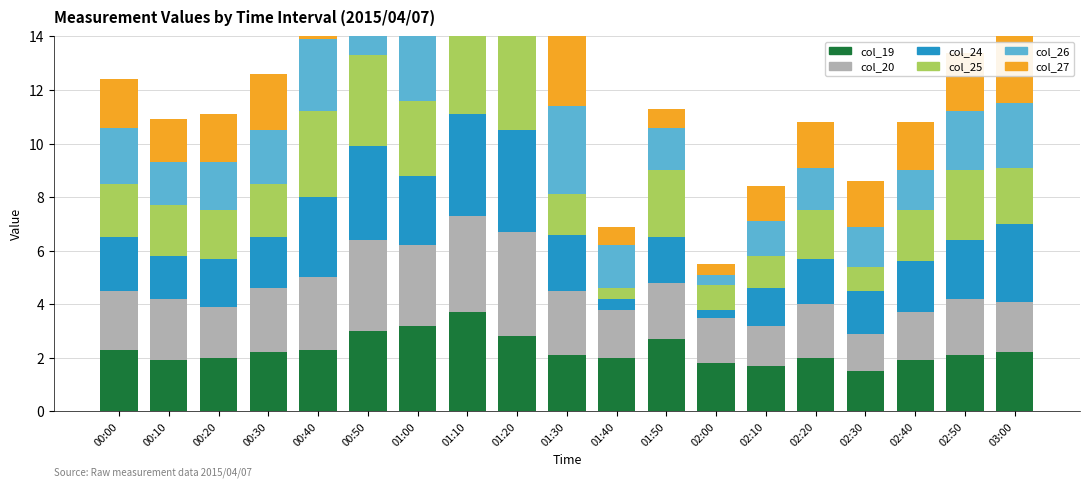

How many bars are there in total?

114